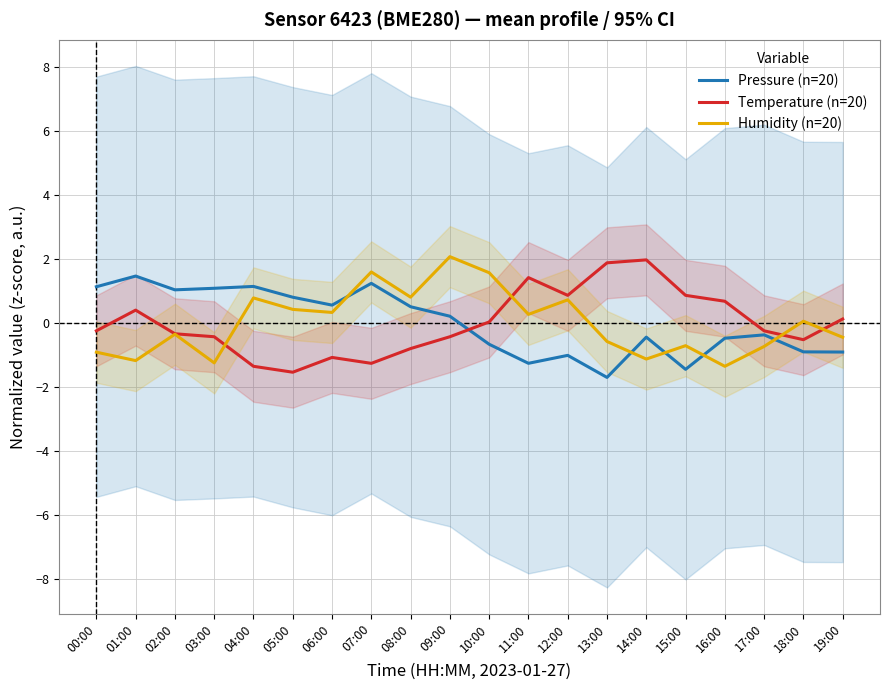

What is the difference between the second highest and minimum values in the Temperature (n=20) series?

3.4